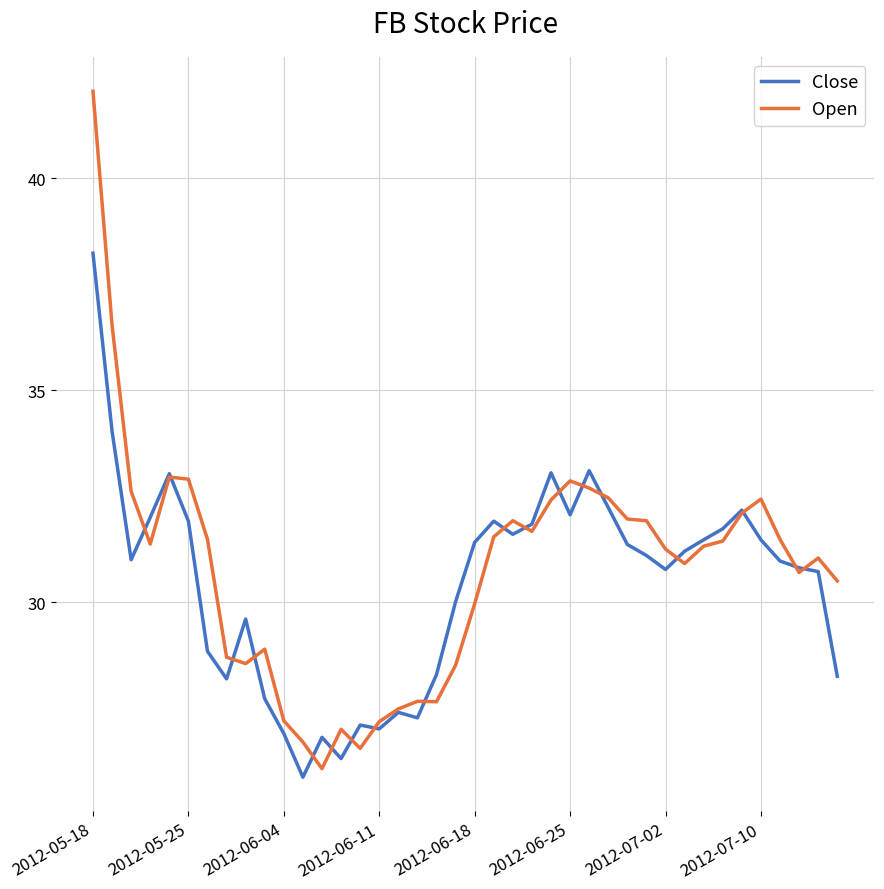

What is the difference between the maximum and second lowest values in the Open series?

15.5